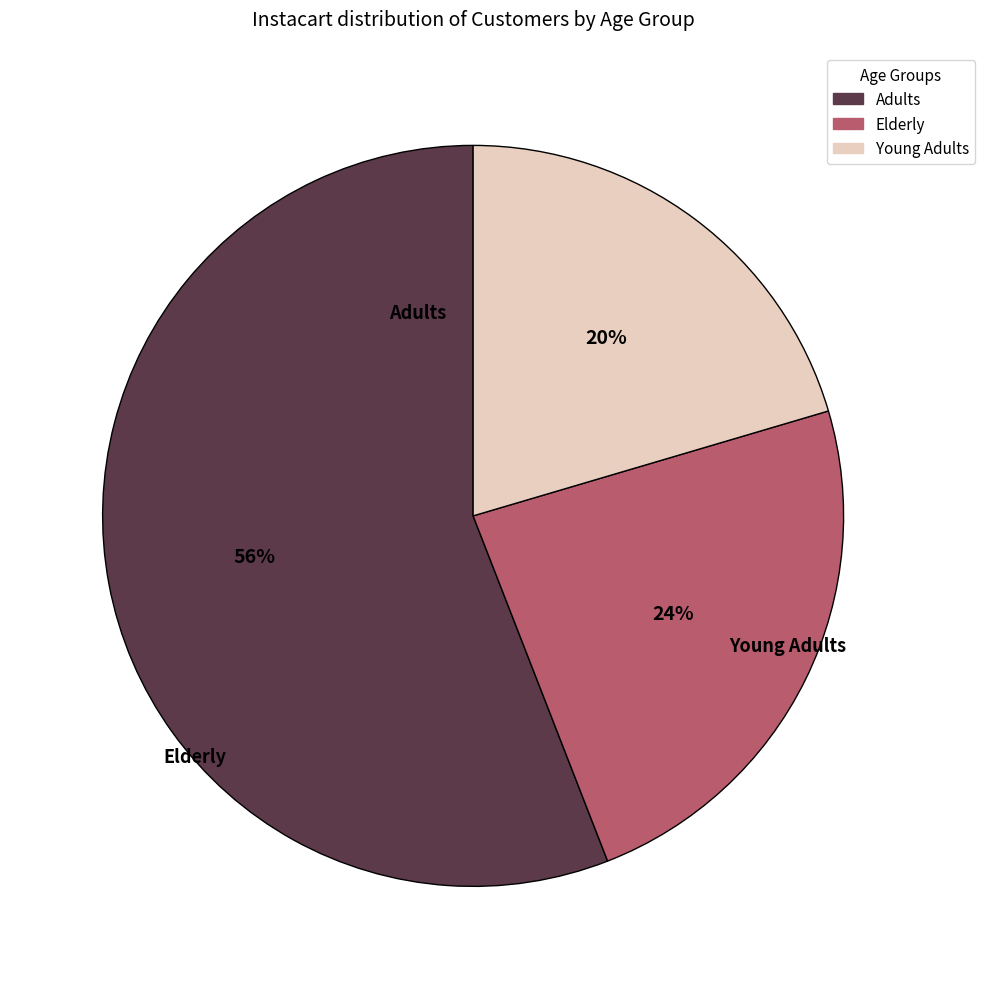

How many slices are in this pie chart?

3